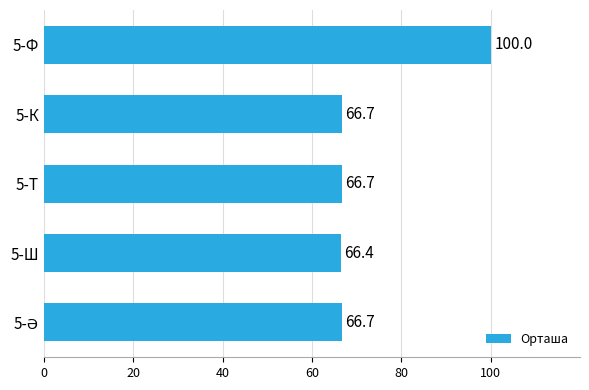

What is the sum of the values at 5-Т and 5-К?

133.4